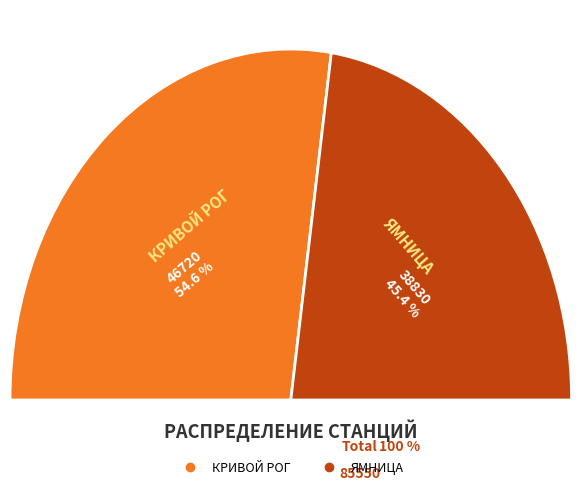

Rank the categories by value from highest to lowest.

КРИВОЙ РОГ, ЯМНИЦА